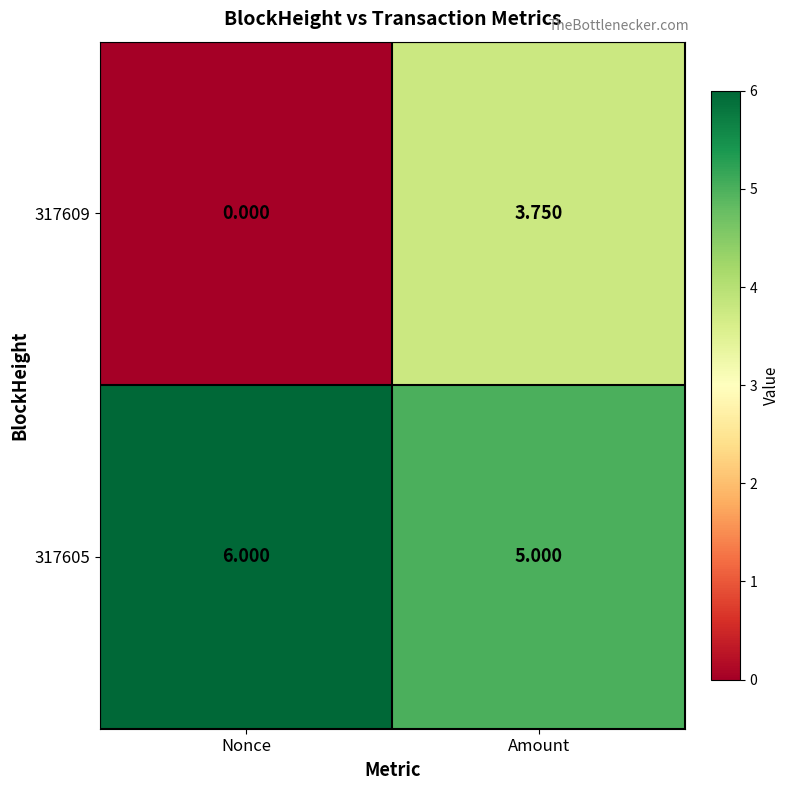

List the series in order of their peak value, highest first.

317605, 317609